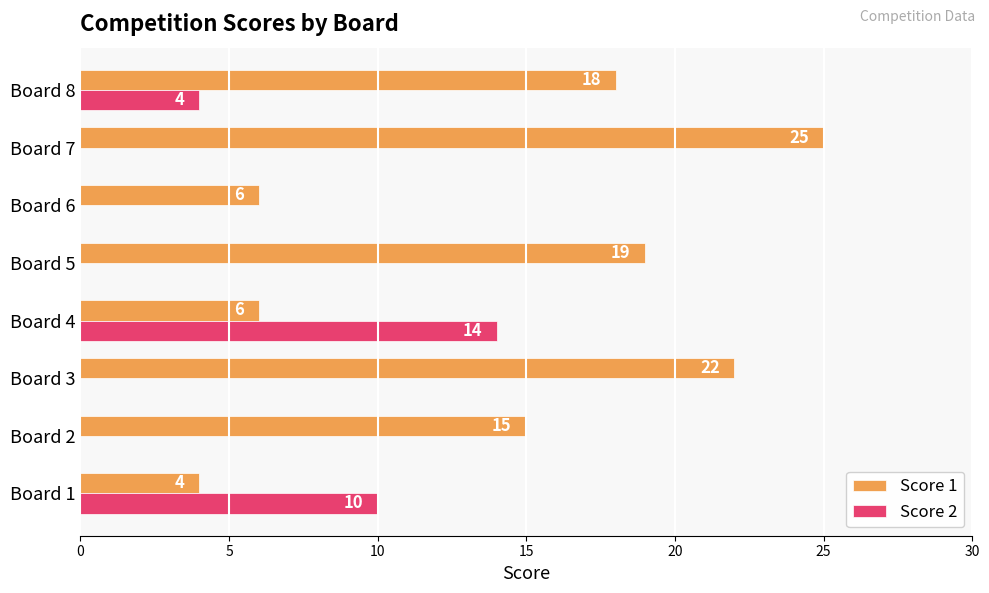

Which label corresponds to the largest value in the chart?

Board 7